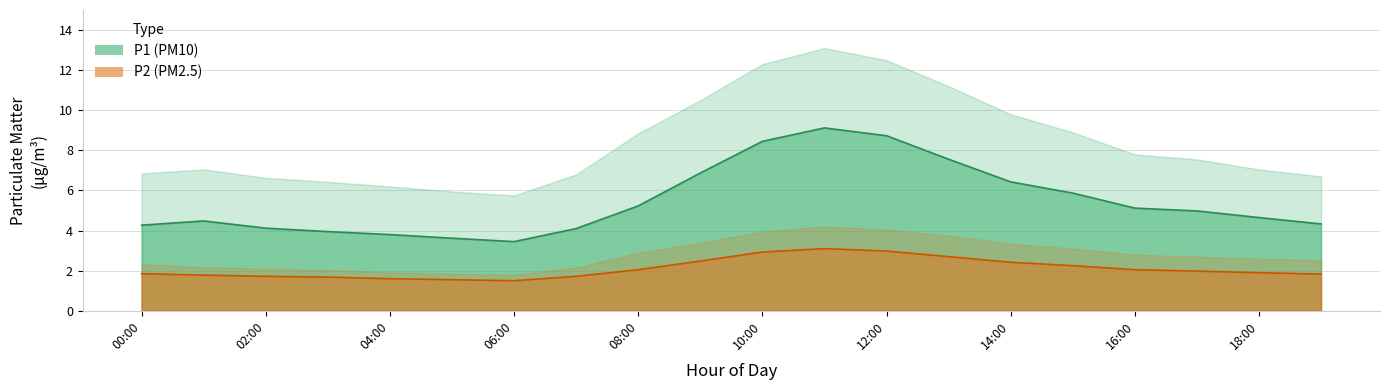

True or false: P1_upper and P1 intersect in this chart.

False